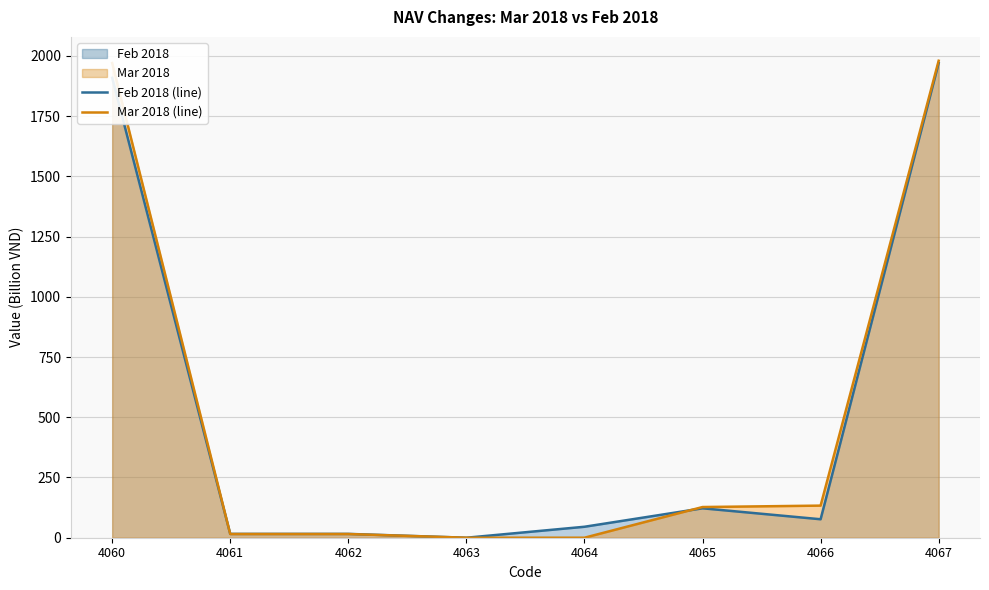

What is the spread (max minus min) of values at 4061?

0.5